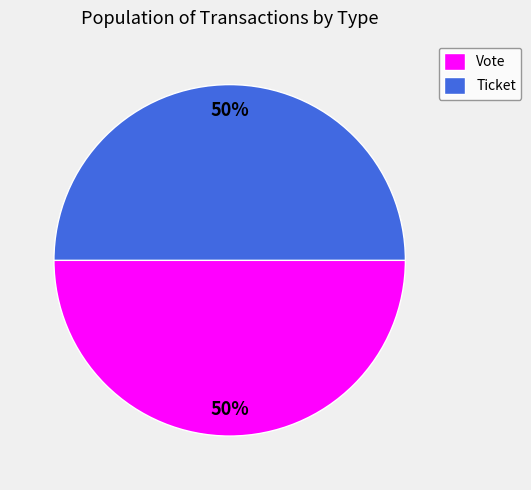

Is it true that Vote is 50% of the pie?

True